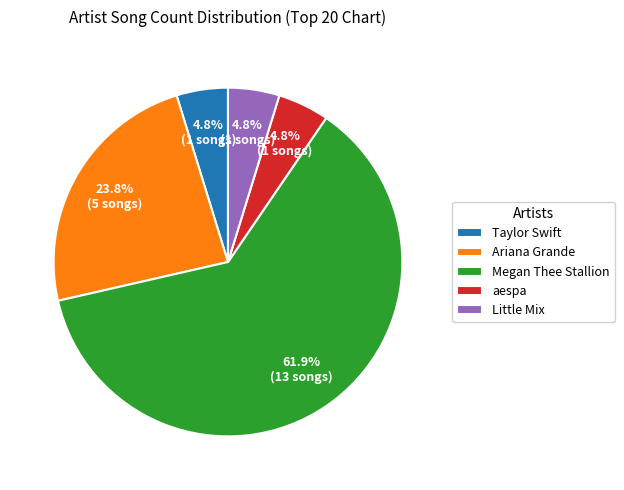

Does any single category account for the majority?

Yes